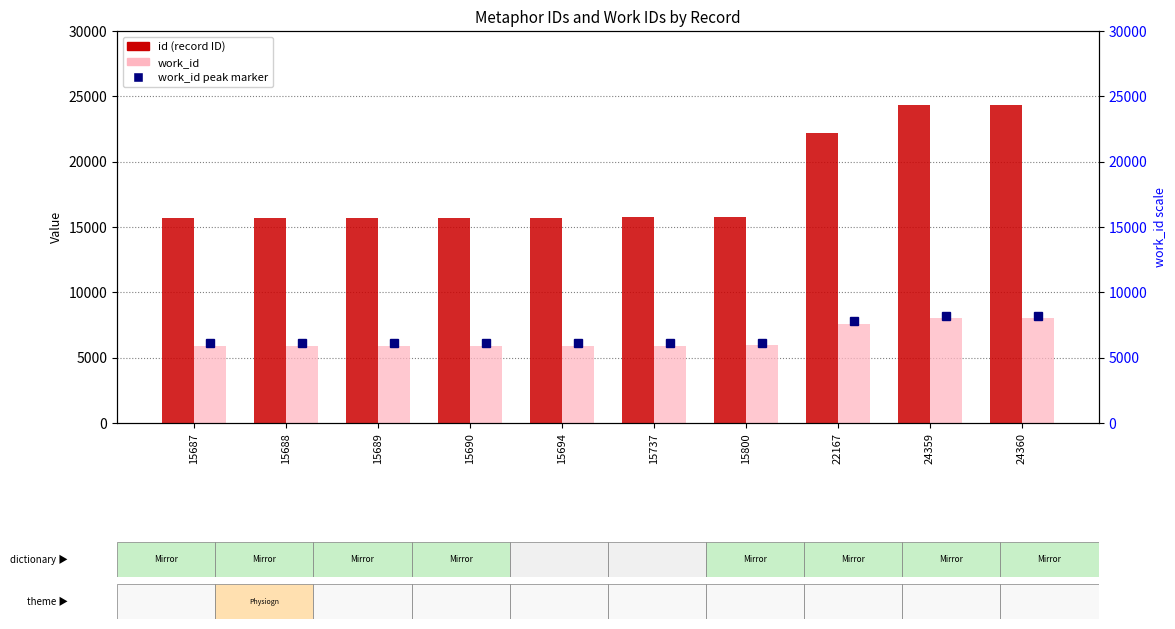

At how many categories does at least one series exceed 14239?

10